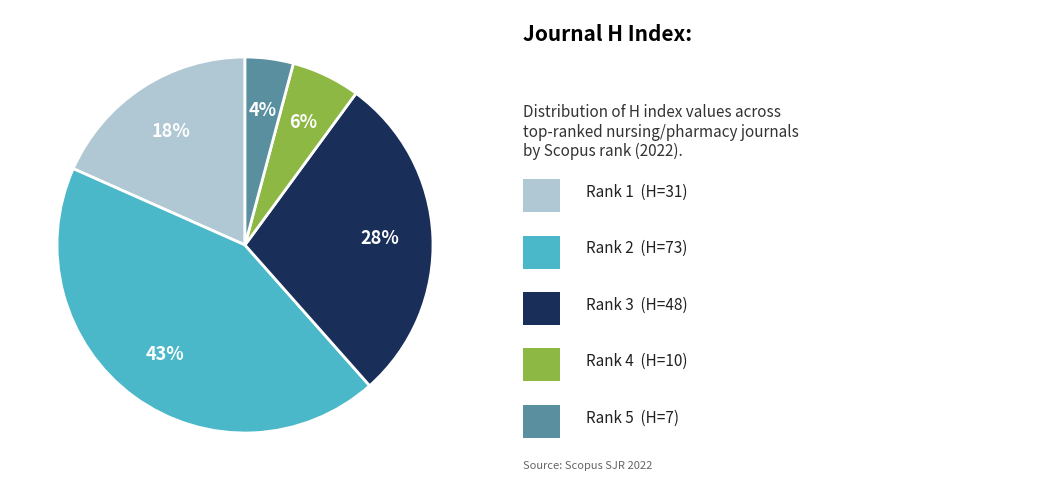

Is there any slice that represents more than half of the pie?

No